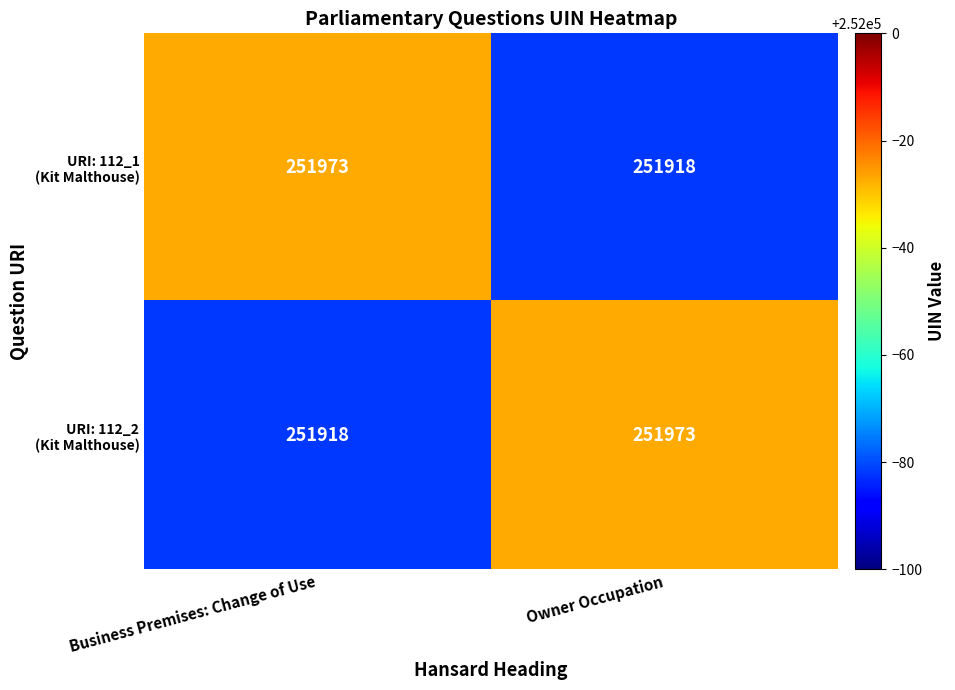

What is the greatest value displayed?

251973